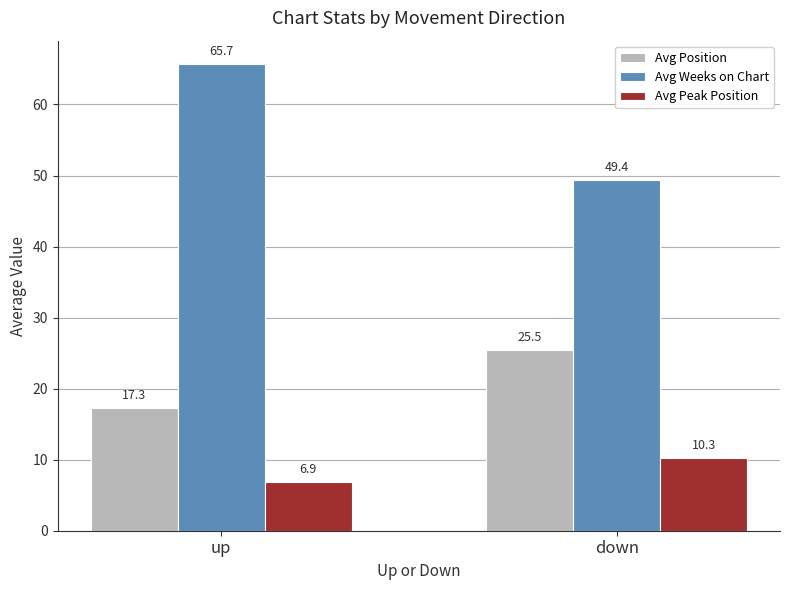

At which label does Avg Weeks on Chart reach its minimum?

down